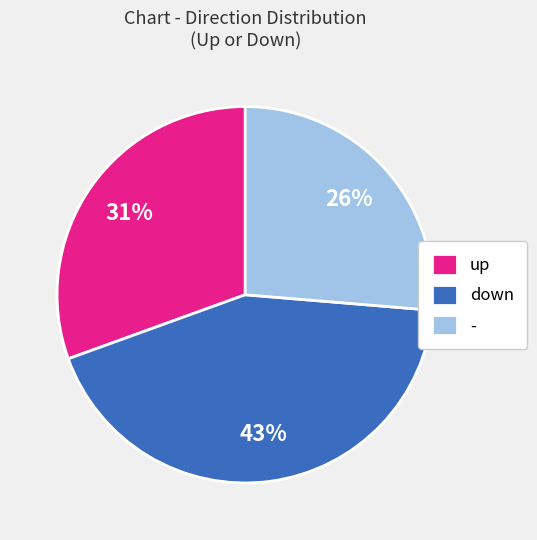

Does any single category account for the majority?

No